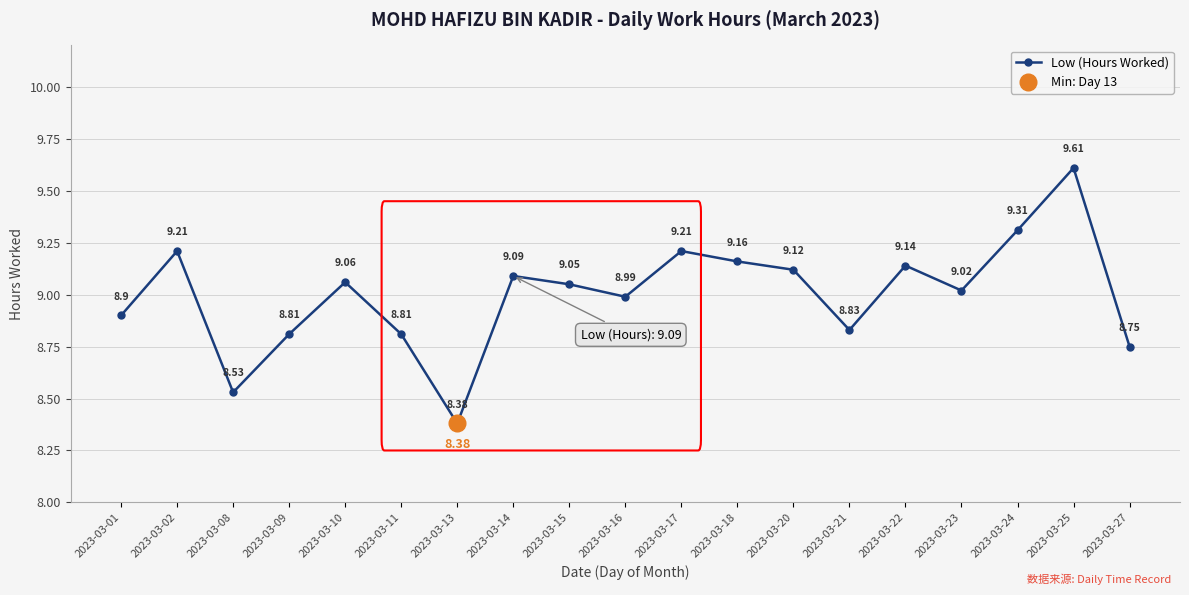

What is the value of the 3rd point from the left?

8.5